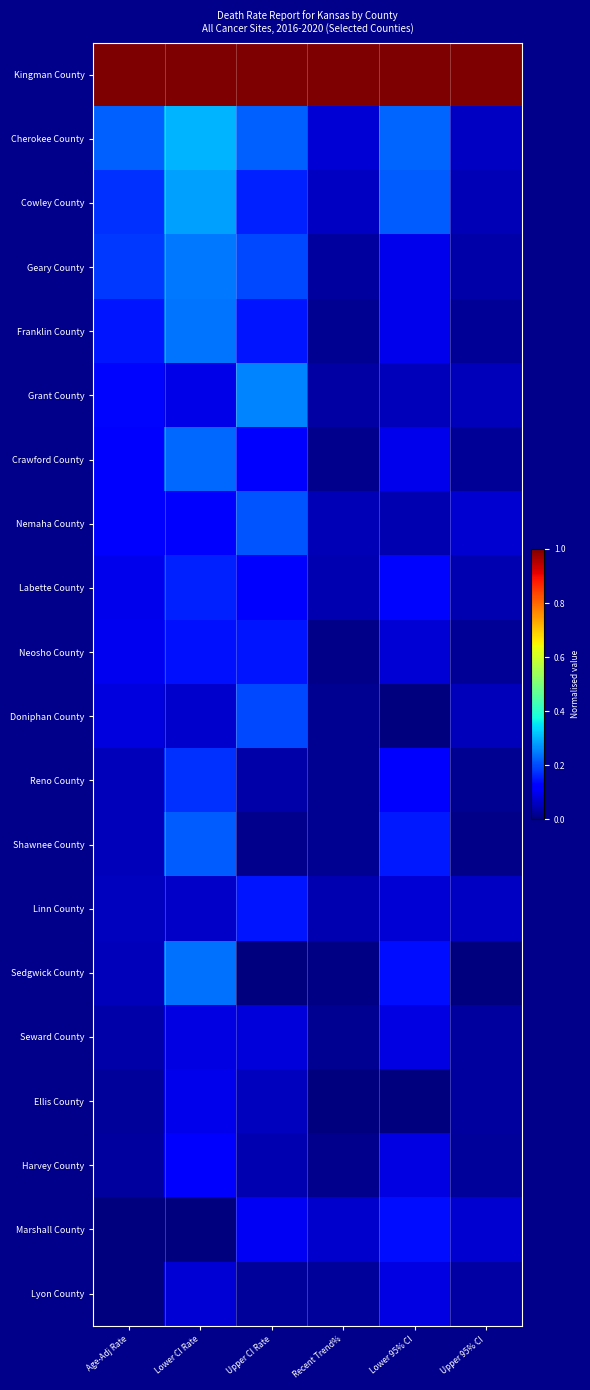

List the series in order of their peak value, lowest first.

Lyon County, Seward County, Ellis County, Harvey County, Marshall County, Linn County, Neosho County, Labette County, Reno County, Doniphan County, Nemaha County, Shawnee County, Crawford County, Sedgwick County, Franklin County, Geary County, Grant County, Cowley County, Cherokee County, Kingman County